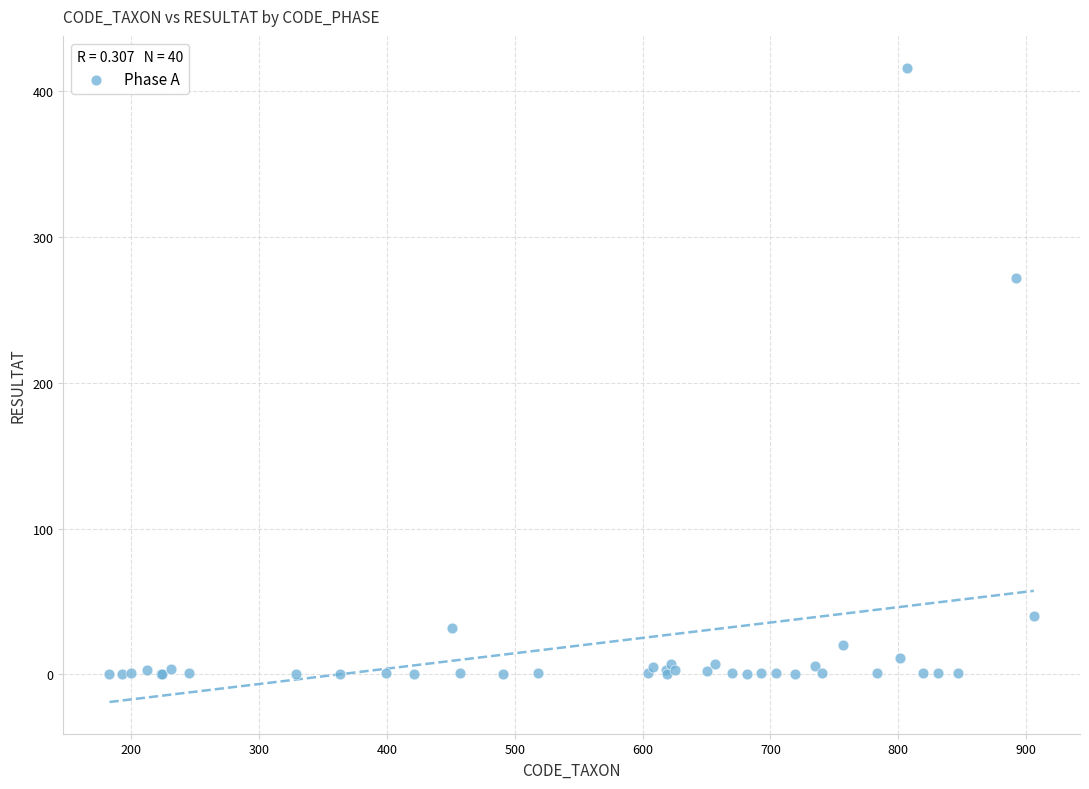

What Y value in the scatter plot is closest to 208?

272